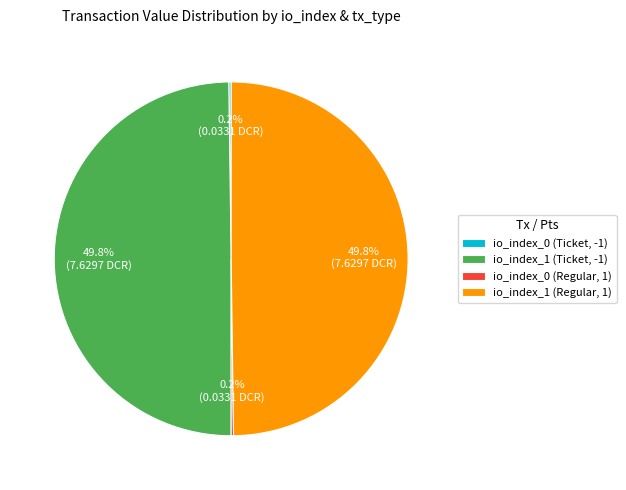

What portion of the pie excludes io_index_1 (Ticket, -1)?

50.2%